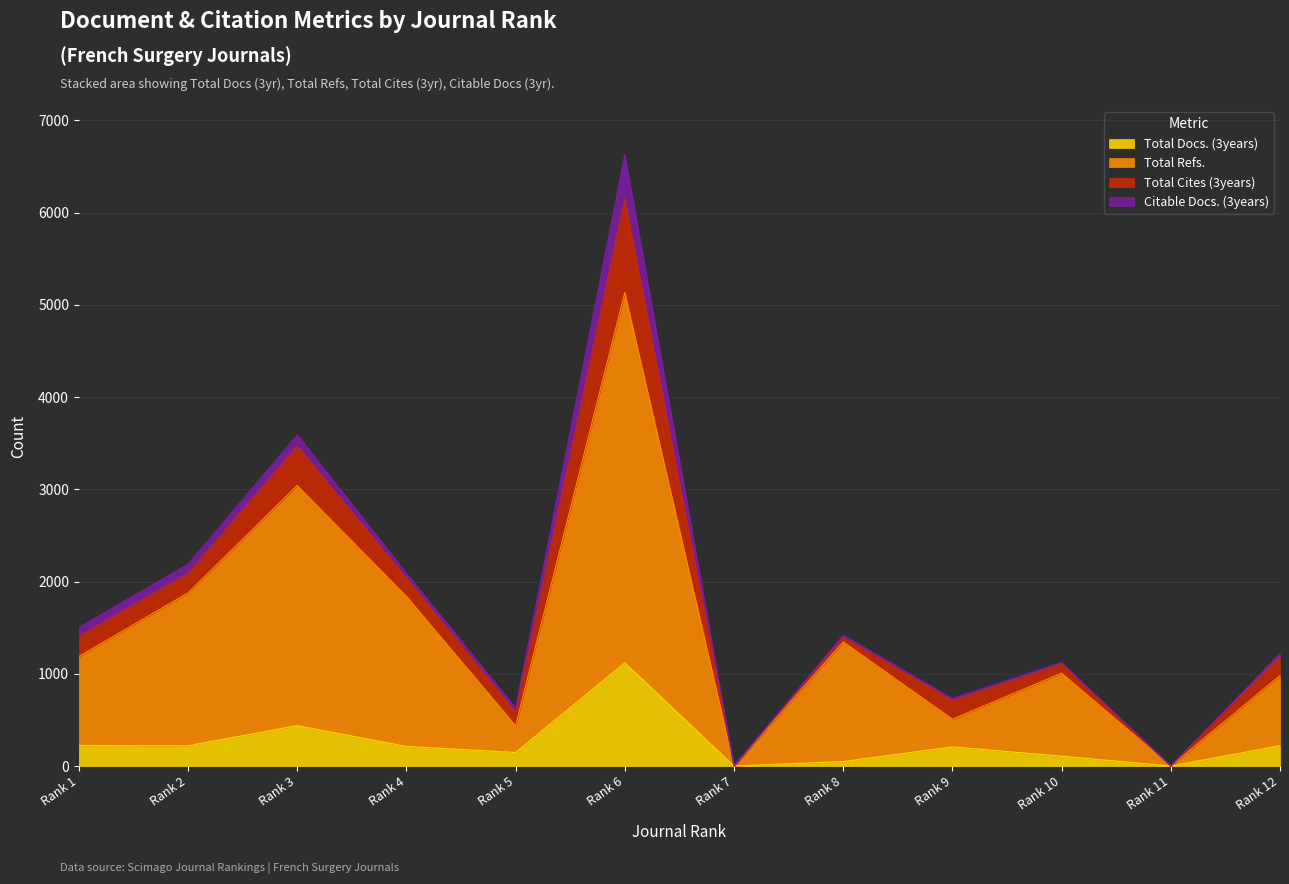

At which label does Total Docs. (3years) reach its peak?

Rank 6